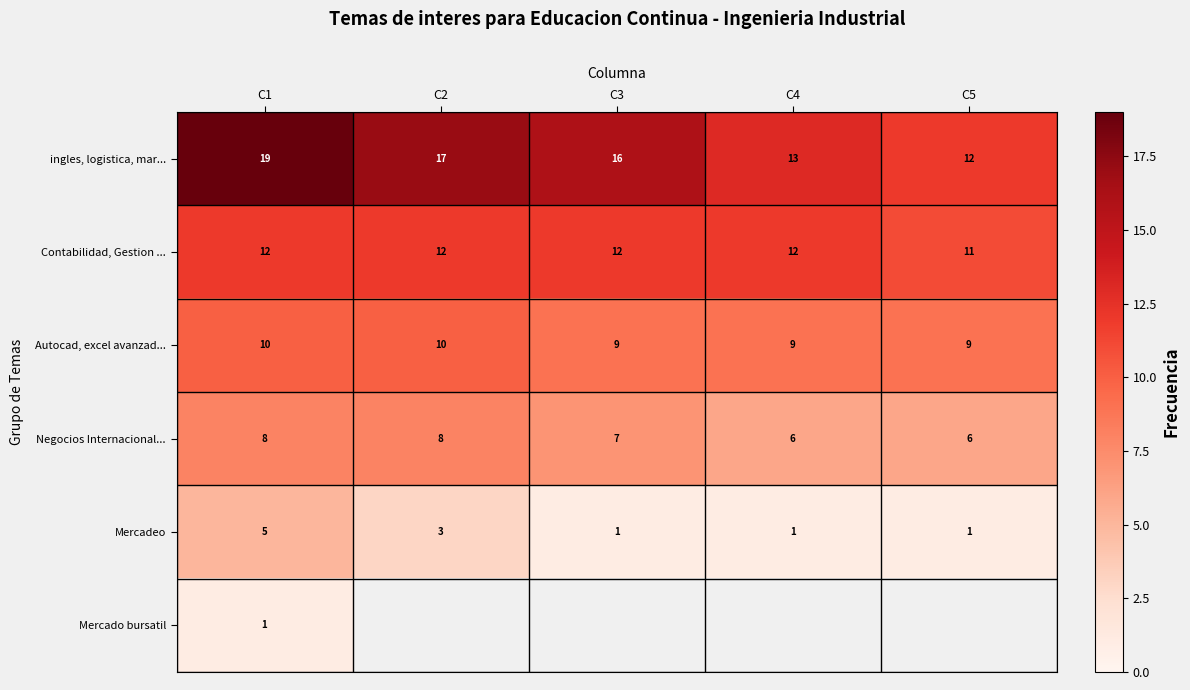

At which label does ingles, logistica, mar... reach its peak?

C1